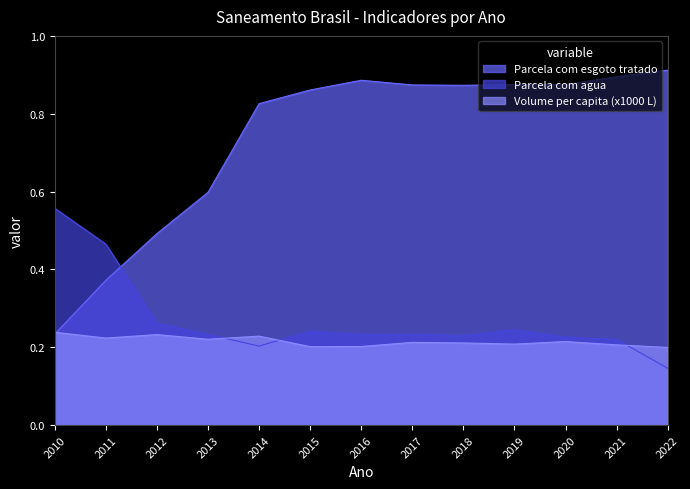

What is the spread (max minus min) of values at 2011?

0.2